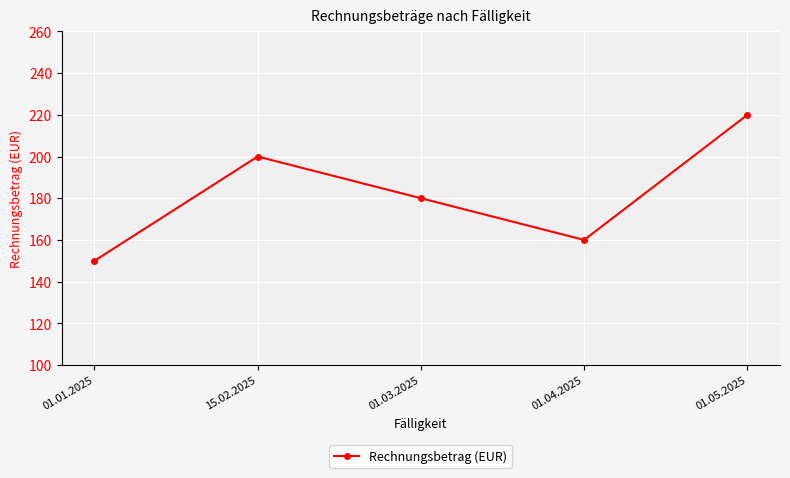

How many data points are less than 180?

2